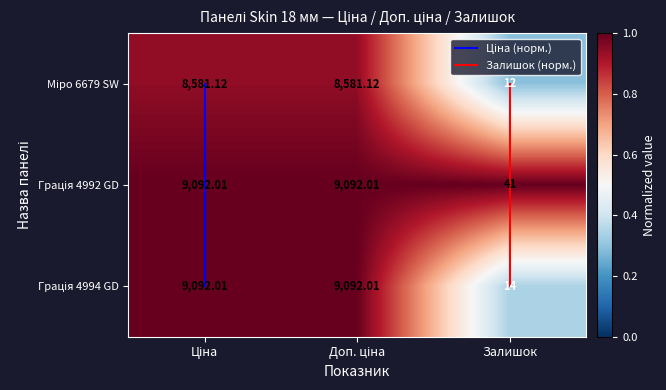

True or false: Залишок (норм.) has a value of 2.0 at Залишок.

True